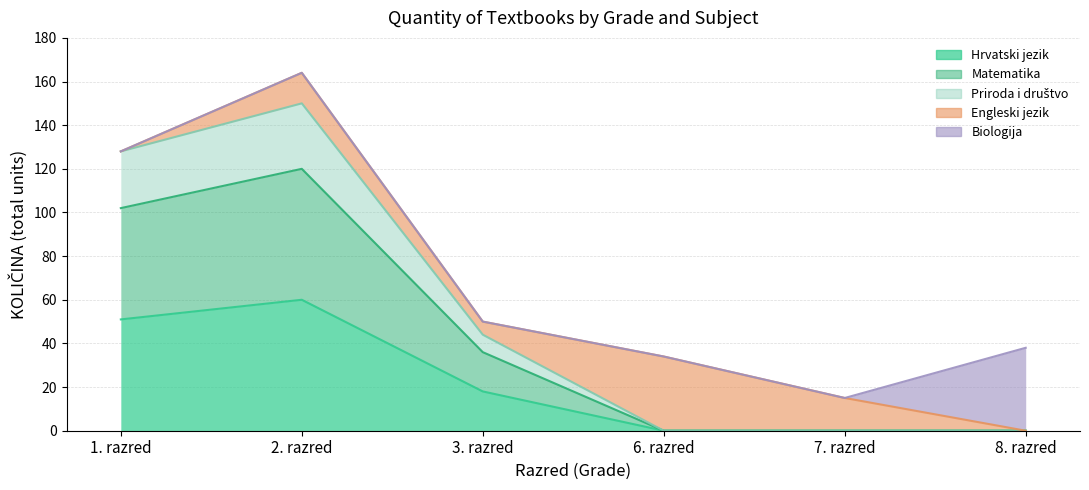

True or false: Priroda i društvo and Hrvatski jezik cross at least once.

False